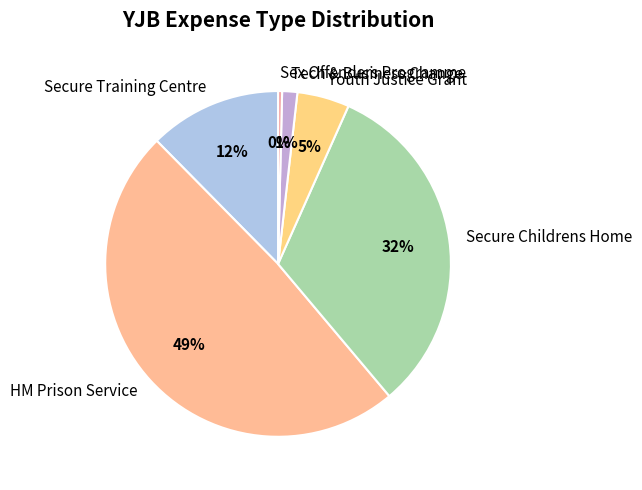

Rank the categories by value from lowest to highest.

Sex Offenders Programme, Tech & Business Change, Youth Justice Grant, Secure Training Centre, Secure Childrens Home, HM Prison Service